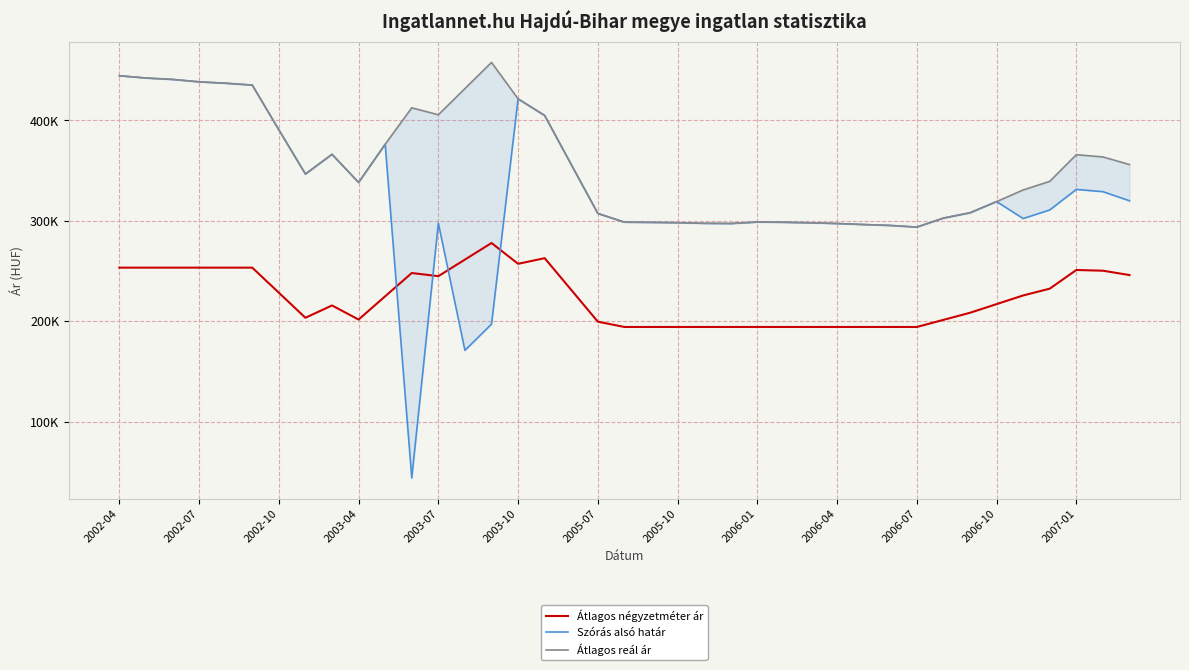

How many distinct data groups are displayed?

3